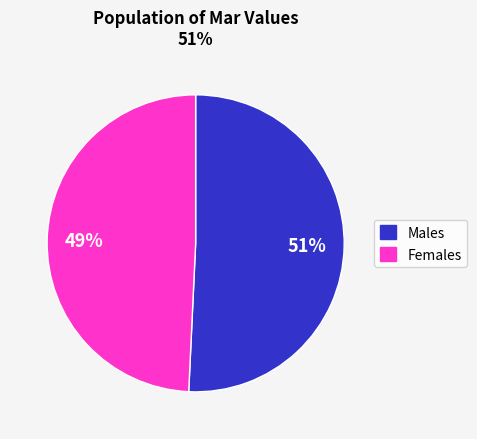

Is there any slice that represents more than half of the pie?

Yes